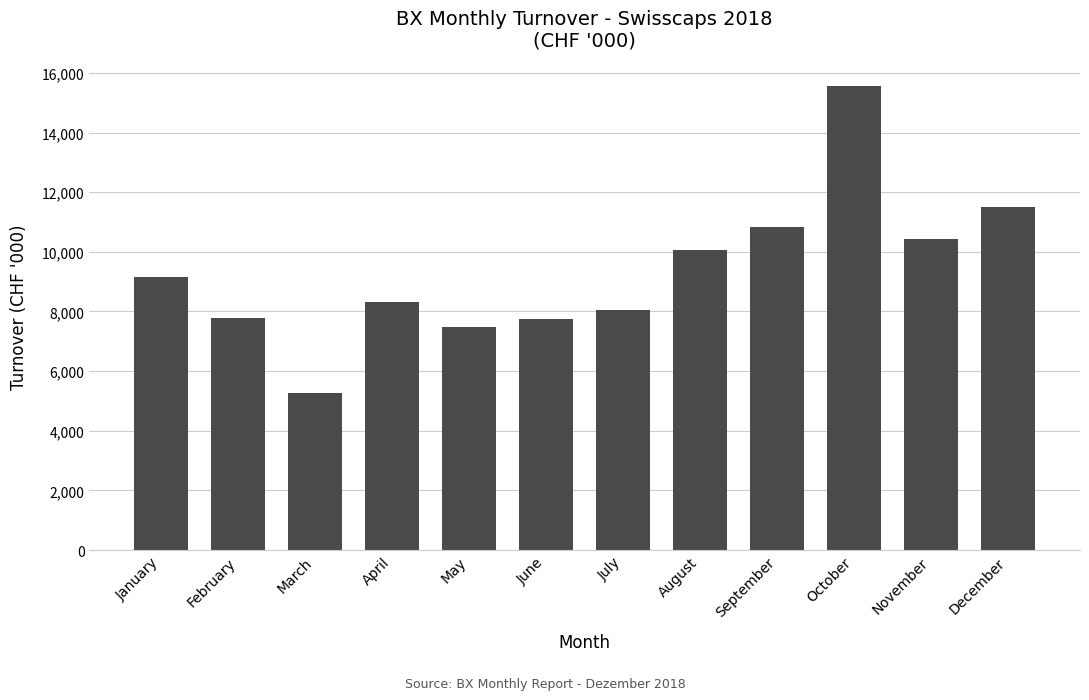

What is the difference between the maximum and minimum values?

10298